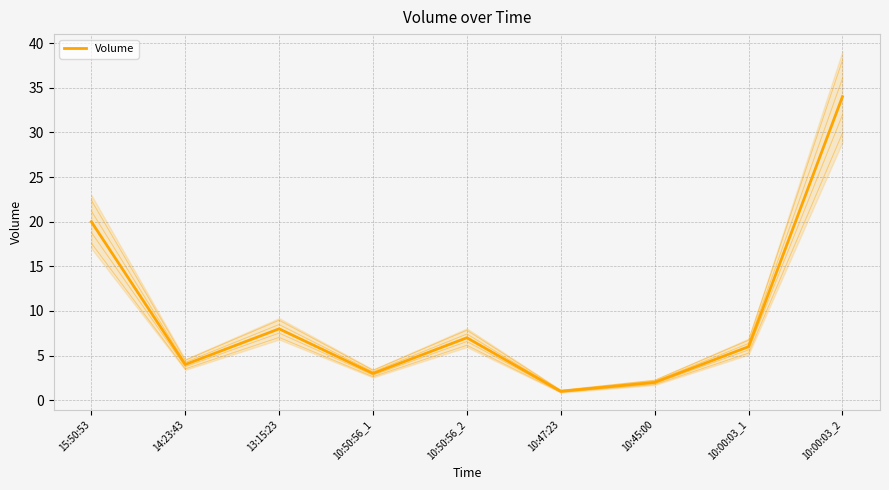

Where is the first local minimum?

14:23:43